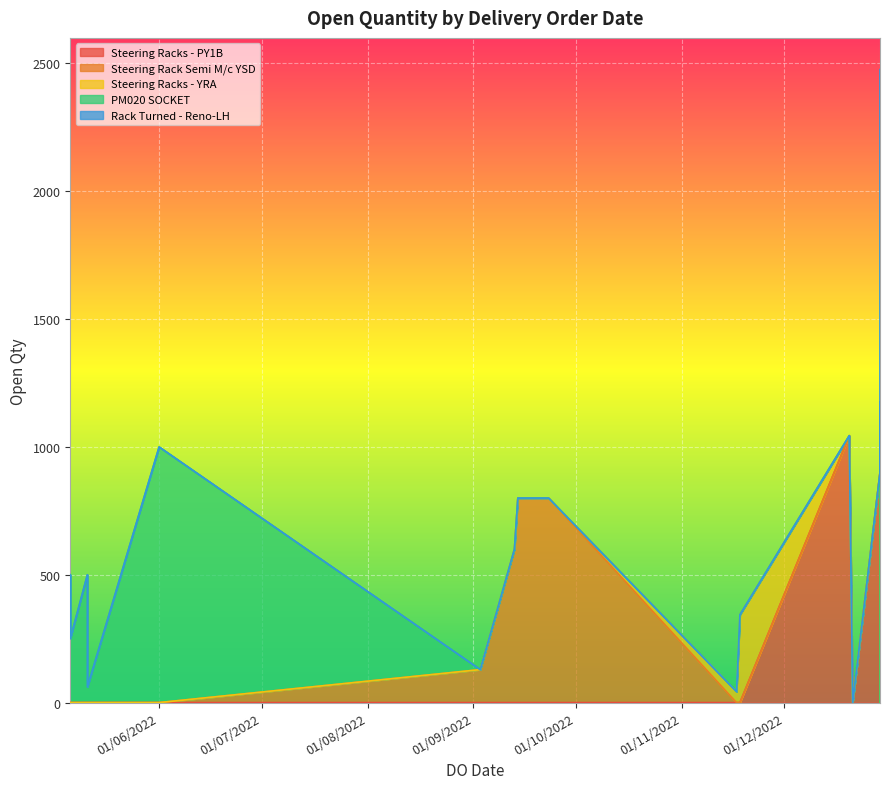

What is the difference between the second highest and second lowest values?

1571